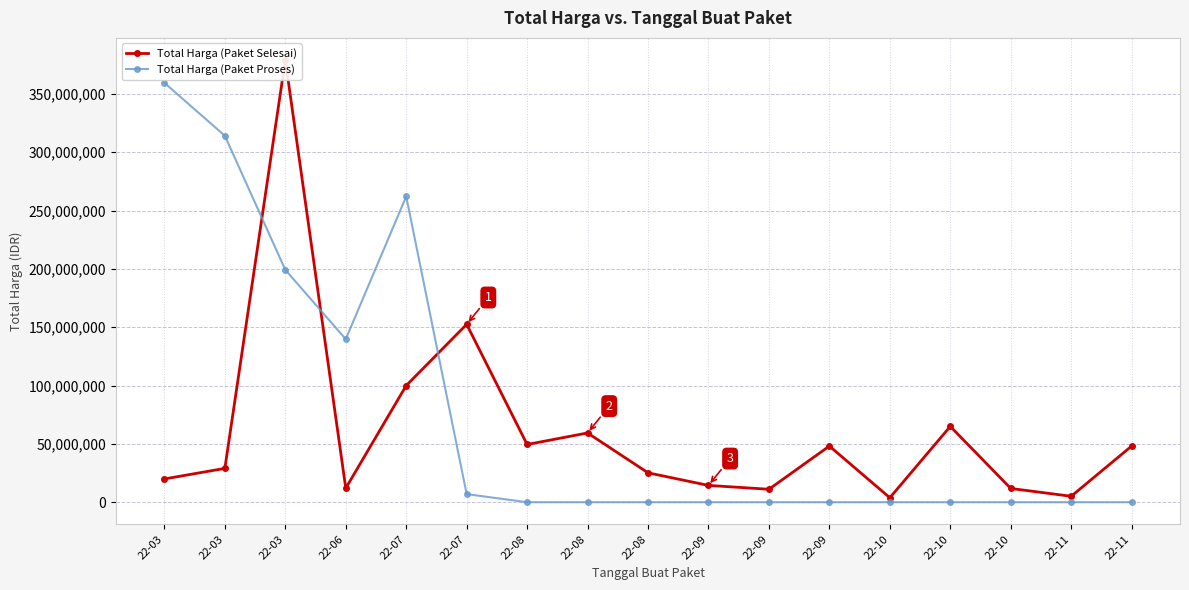

Rank the series at 22-09 from lowest to highest value.

Total Harga (Paket Proses), Total Harga (Paket Selesai)